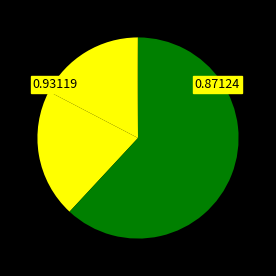

Is there a majority slice in this chart?

Yes